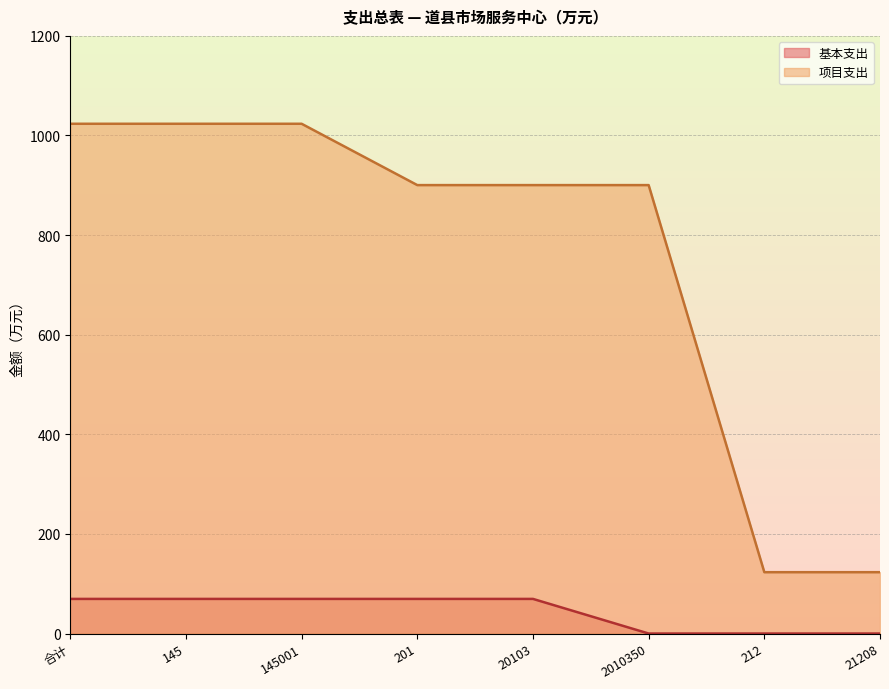

True or false: 项目支出 and 基本支出 cross at least once.

False